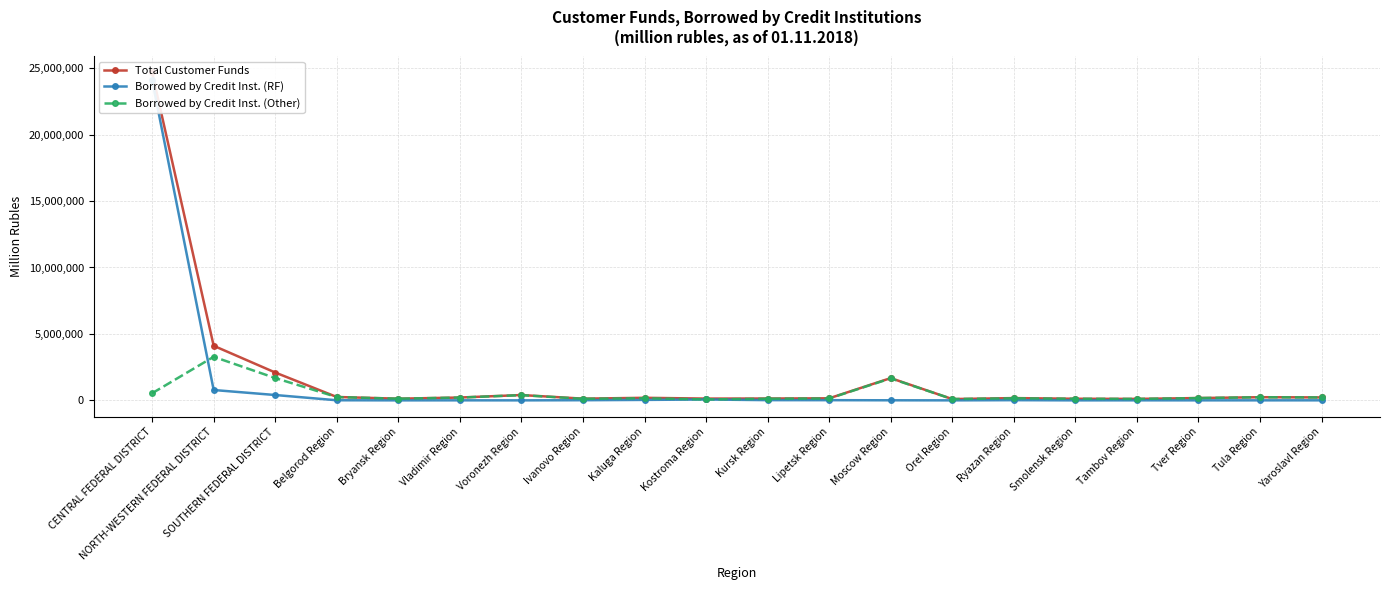

List the series in order of their peak value, highest first.

Total Customer Funds, Borrowed by Credit Inst. (RF), Borrowed by Credit Inst. (Other)